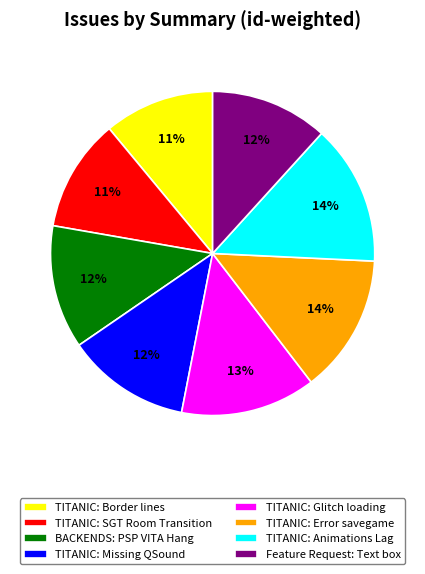

To the nearest percent, what is the average slice percentage?

12%